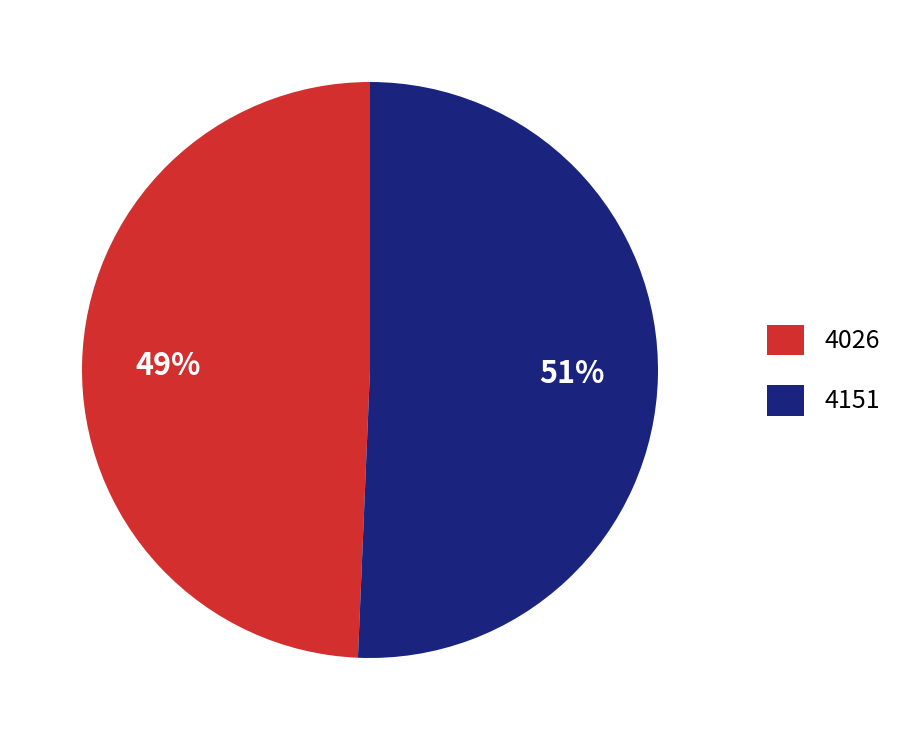

What percentage is the 4026 slice, to the nearest percent?

49%